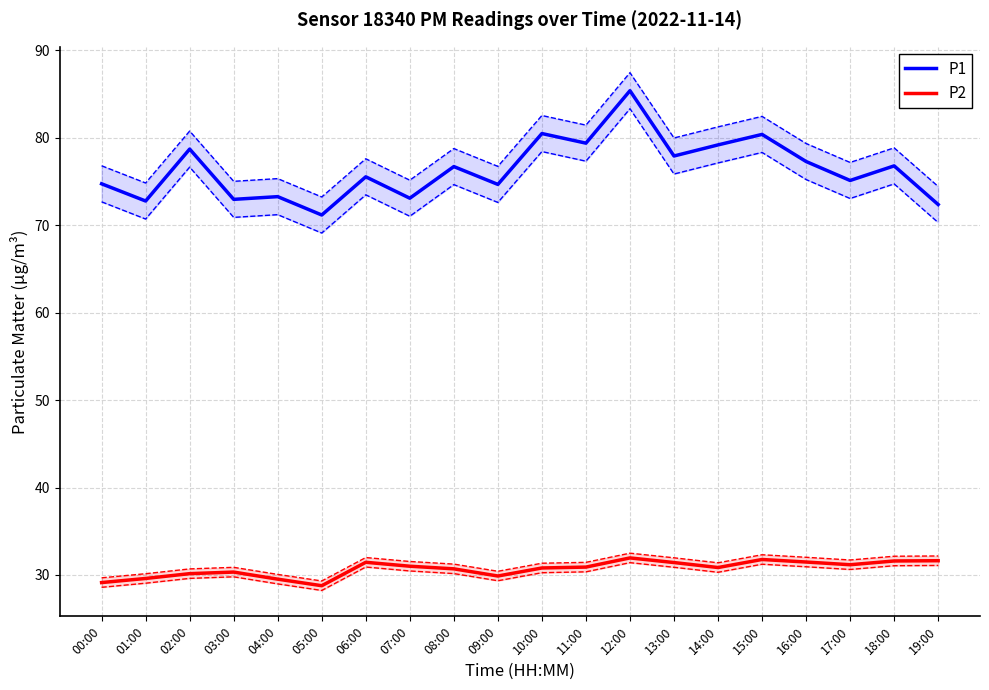

What value does the P1 series have at 18:00?

76.8